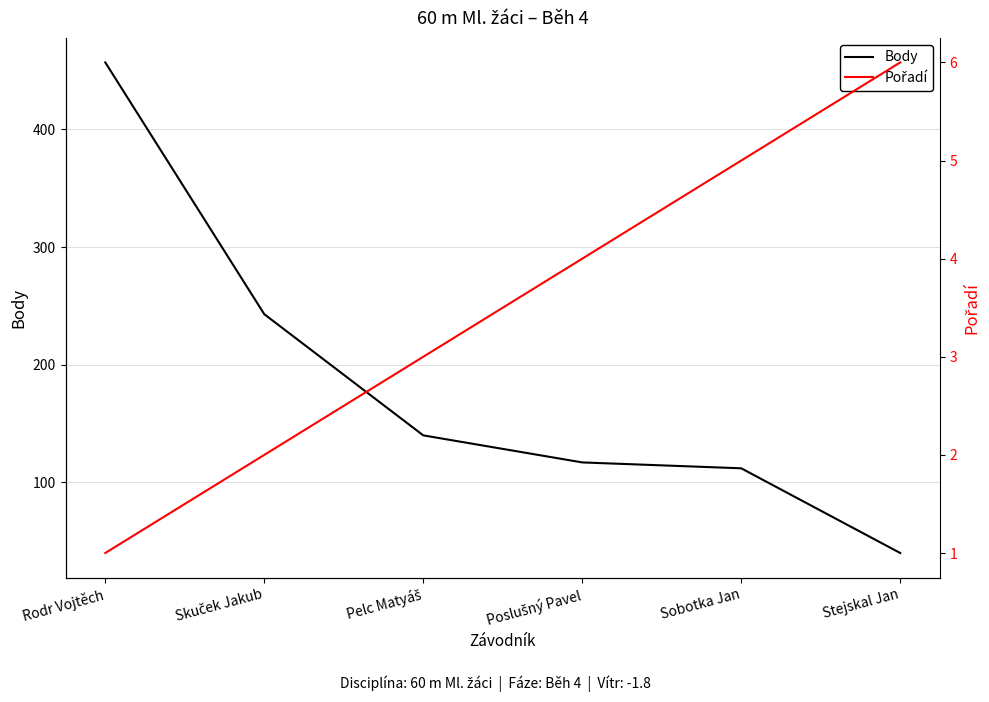

True or false: Pořadí has more than 1 points higher than both neighbors.

False